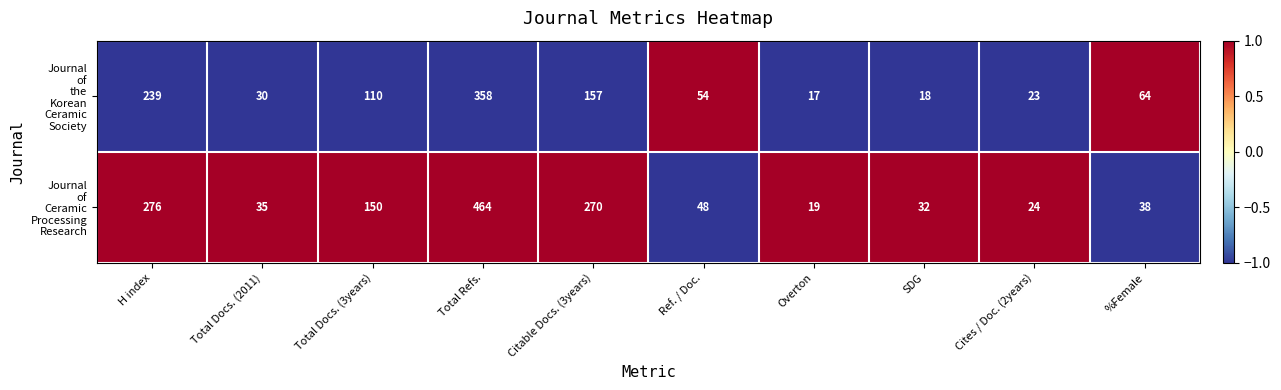

How many series are shown in this chart?

2